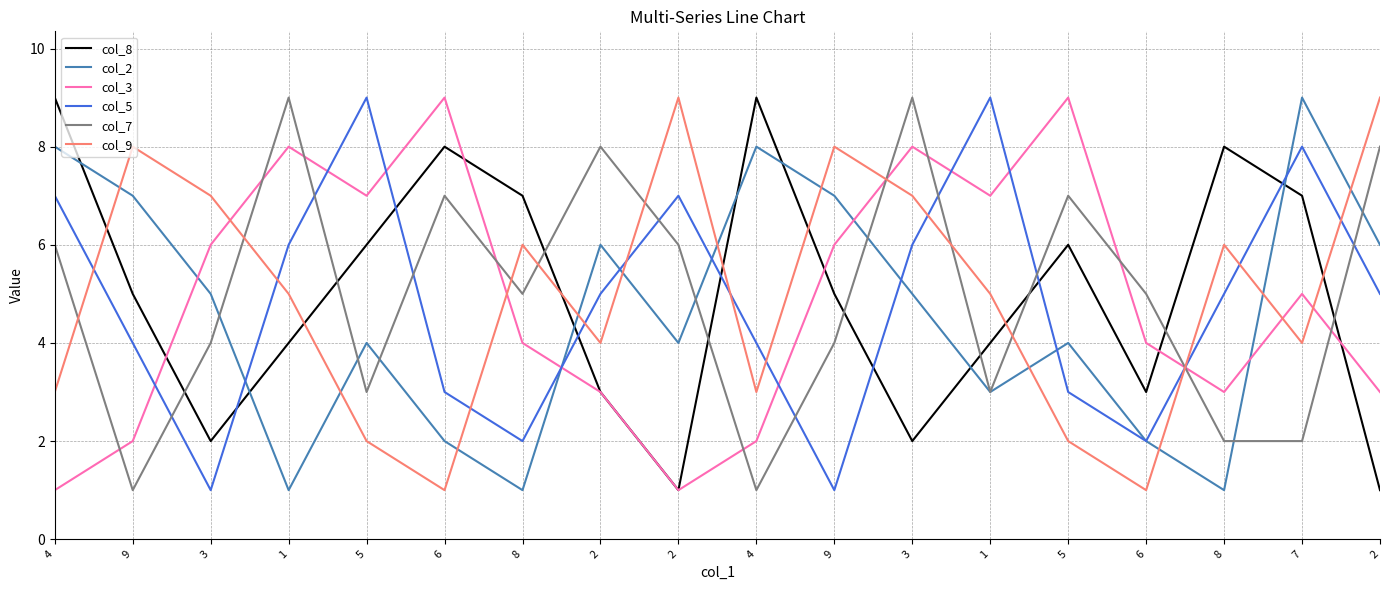

What is the label of the 7th point from the right?

3